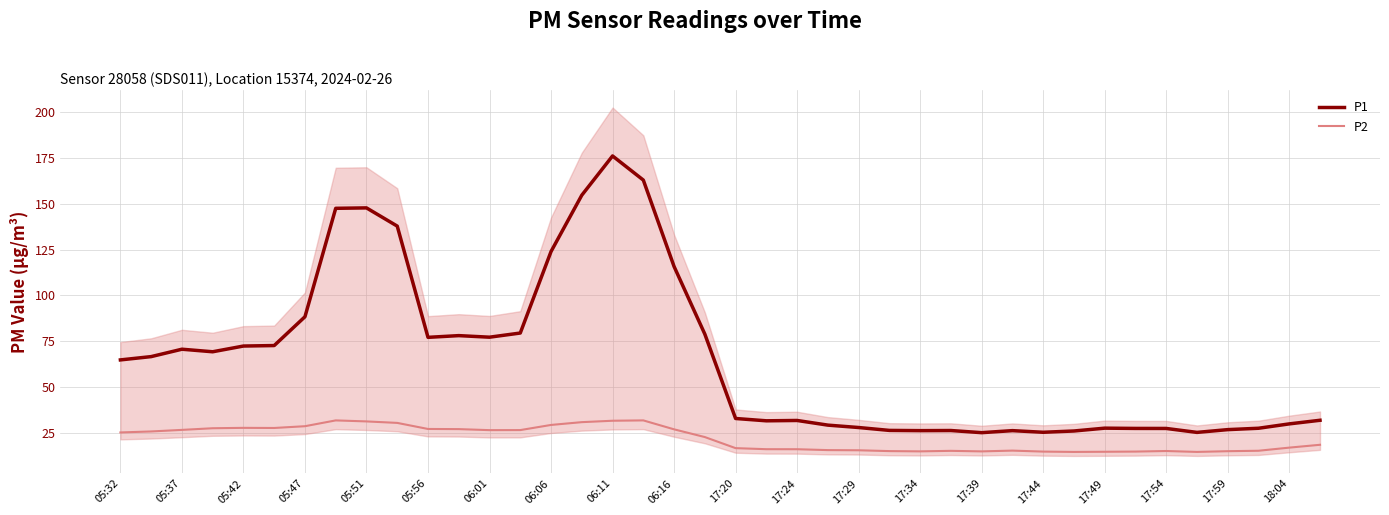

The value of P1 at 17:20 is 32.8. True or false?

True